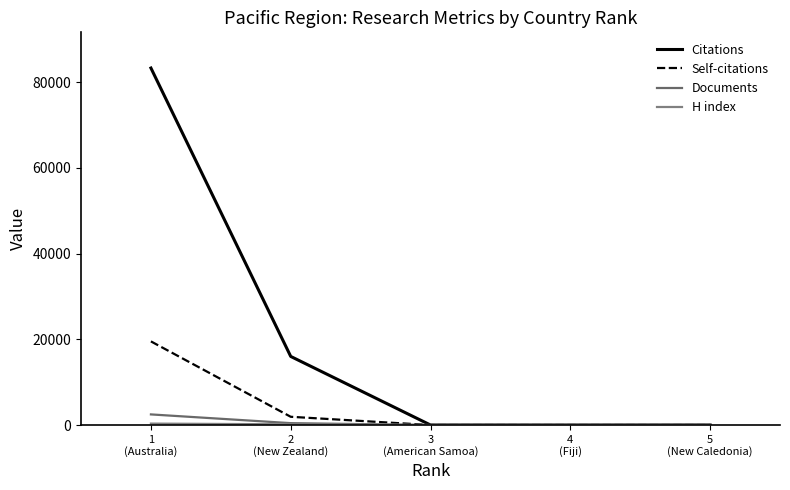

At which category is the sum across all series the highest?

1
(Australia)